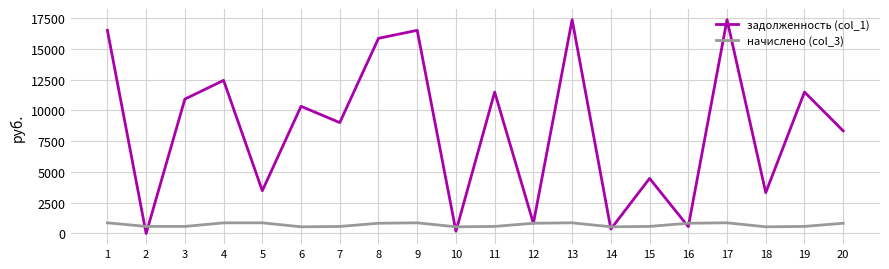

How many interior local peaks does the задолженность (col_1) series have?

8